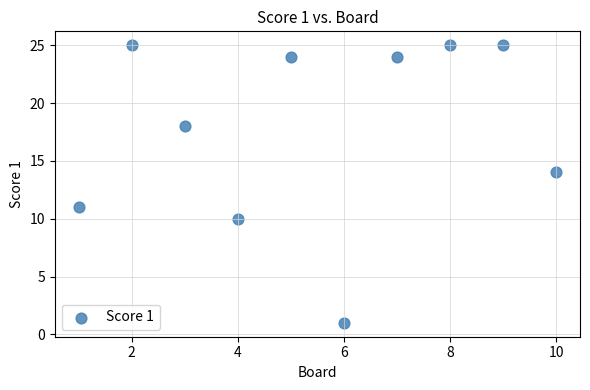

What is the range of X values (max minus min)?

9